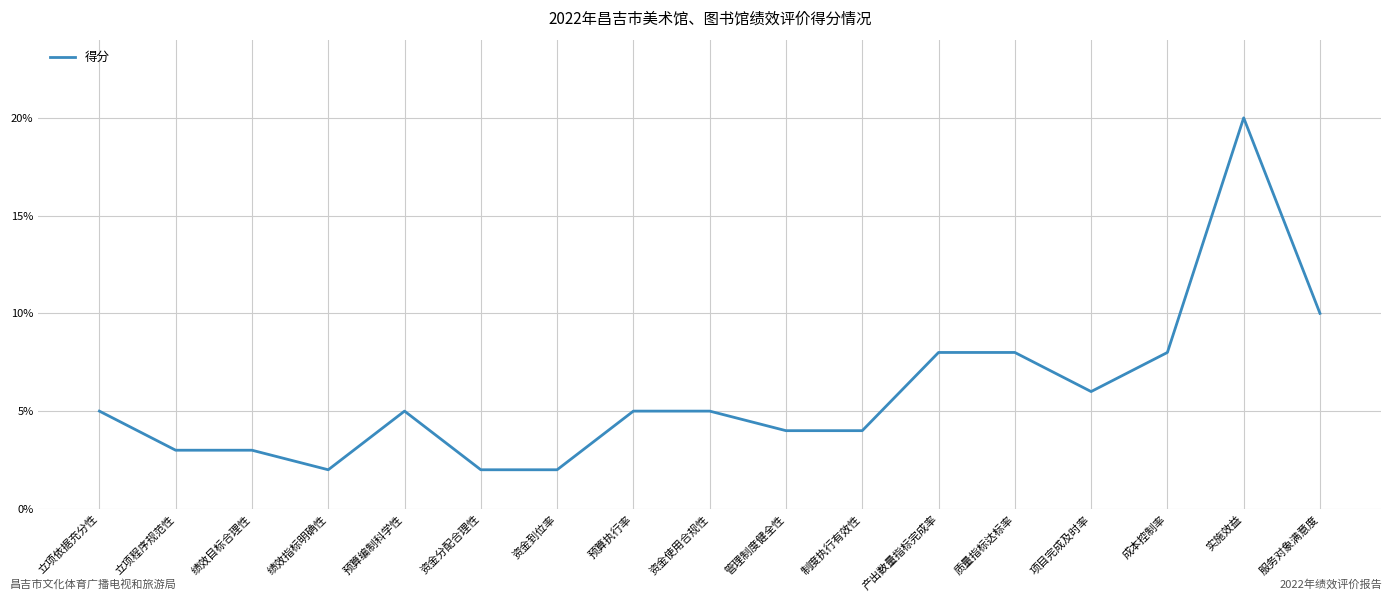

At which label is the value closest to 11?

服务对象满意度